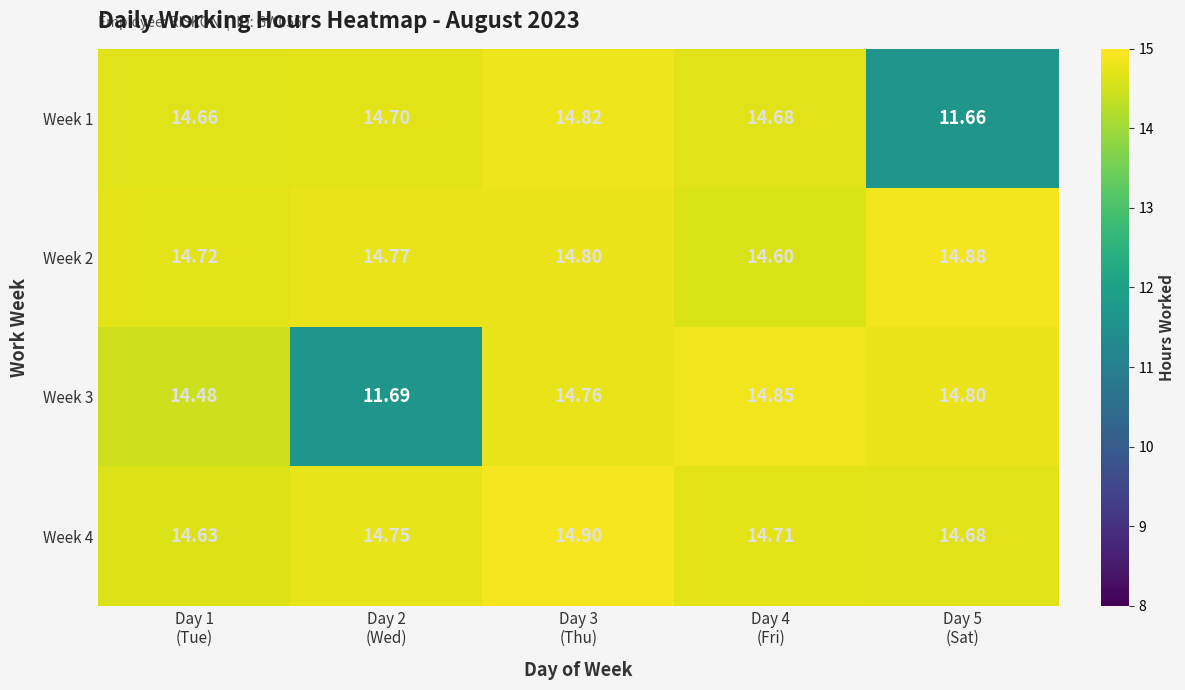

What is the minimum value shown in the chart?

11.7